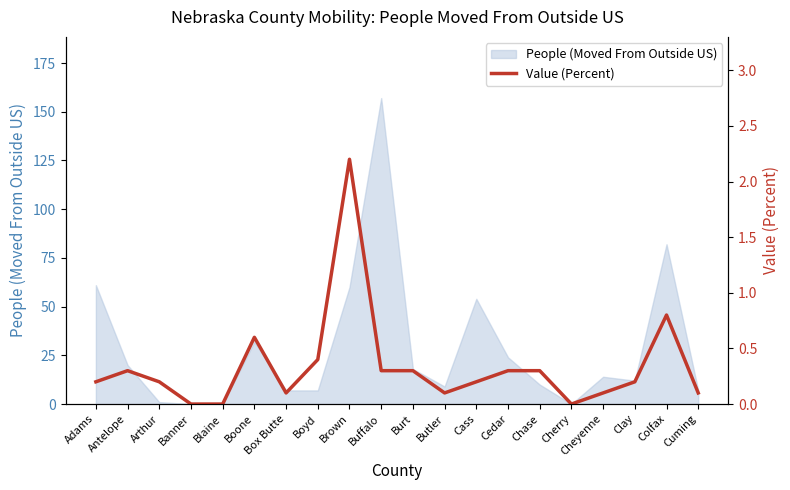

How many lines are shown in the chart?

1